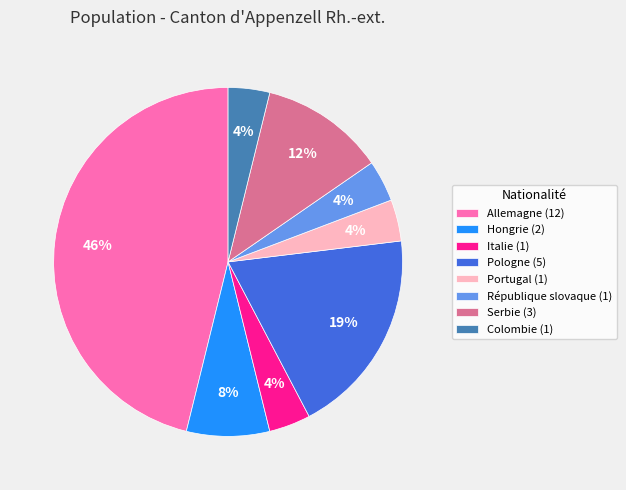

Which category has the biggest portion of the pie?

Allemagne